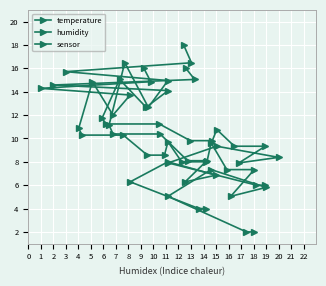

True or false: humidity and sensor cross at least once.

False